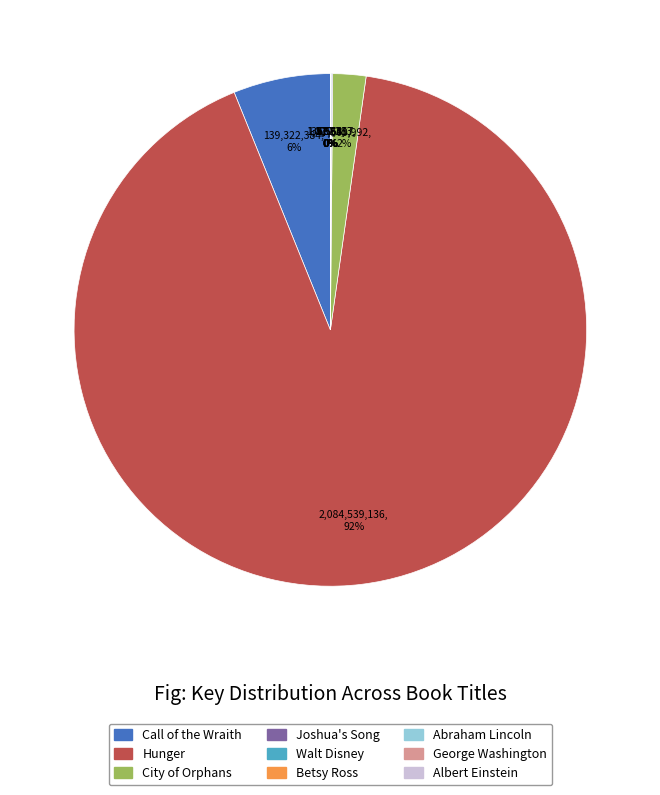

Which slice is the largest?

Hunger